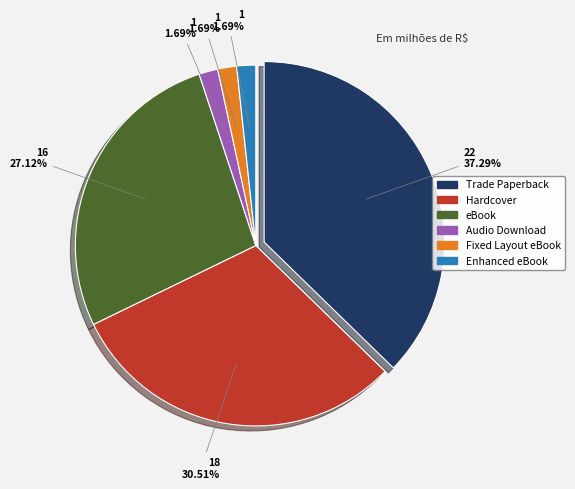

Is there any slice that represents more than half of the pie?

No